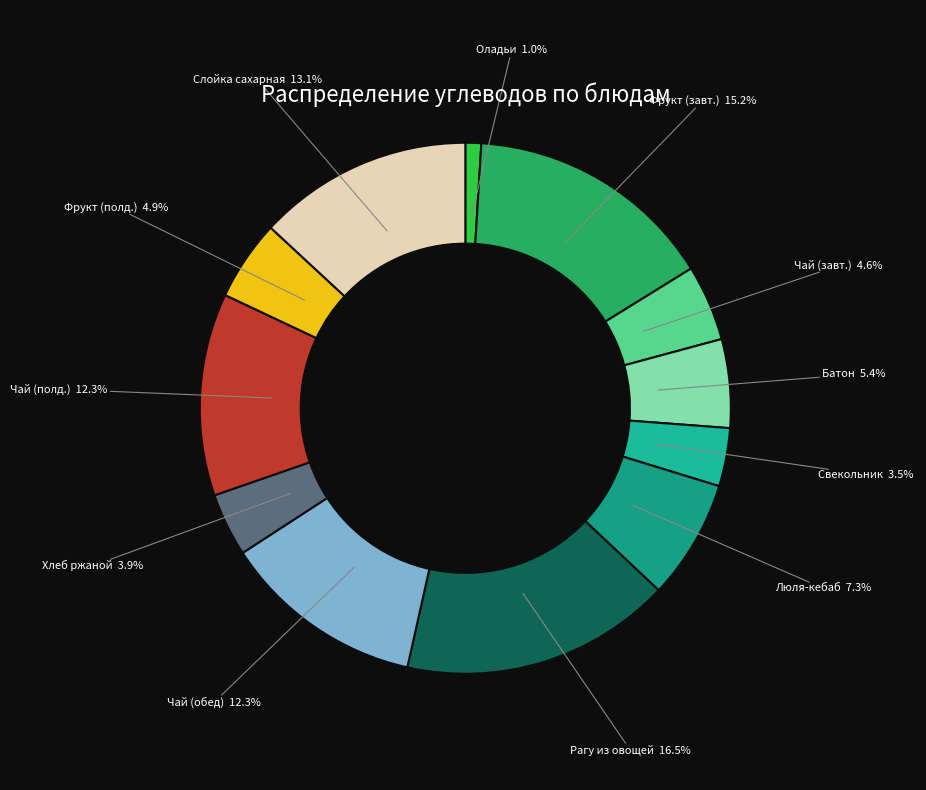

How many slices are in this pie chart?

12